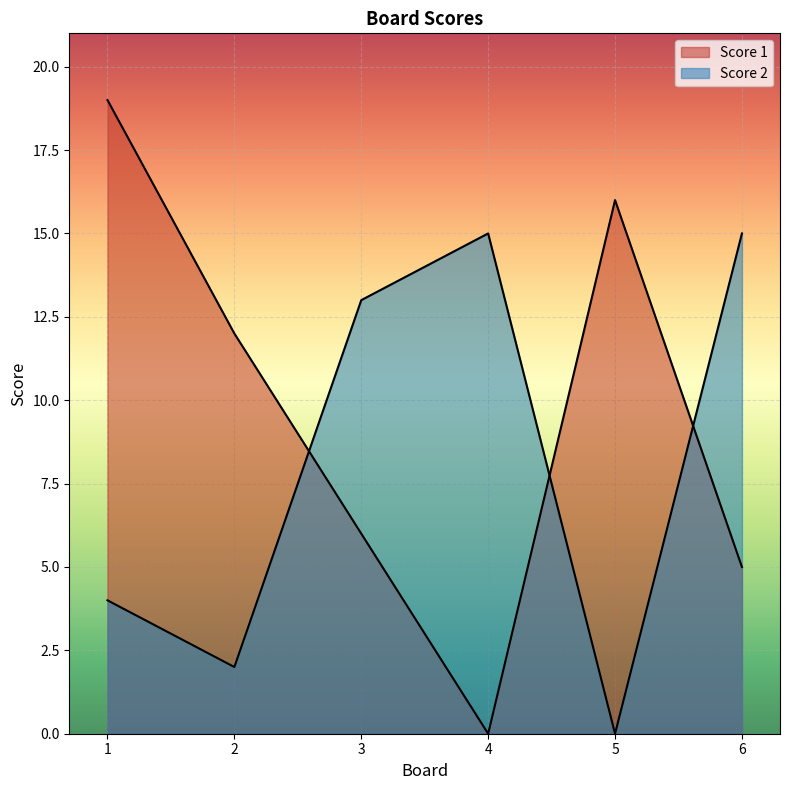

What is the difference between the Score 2 values at 5 and 3?

13